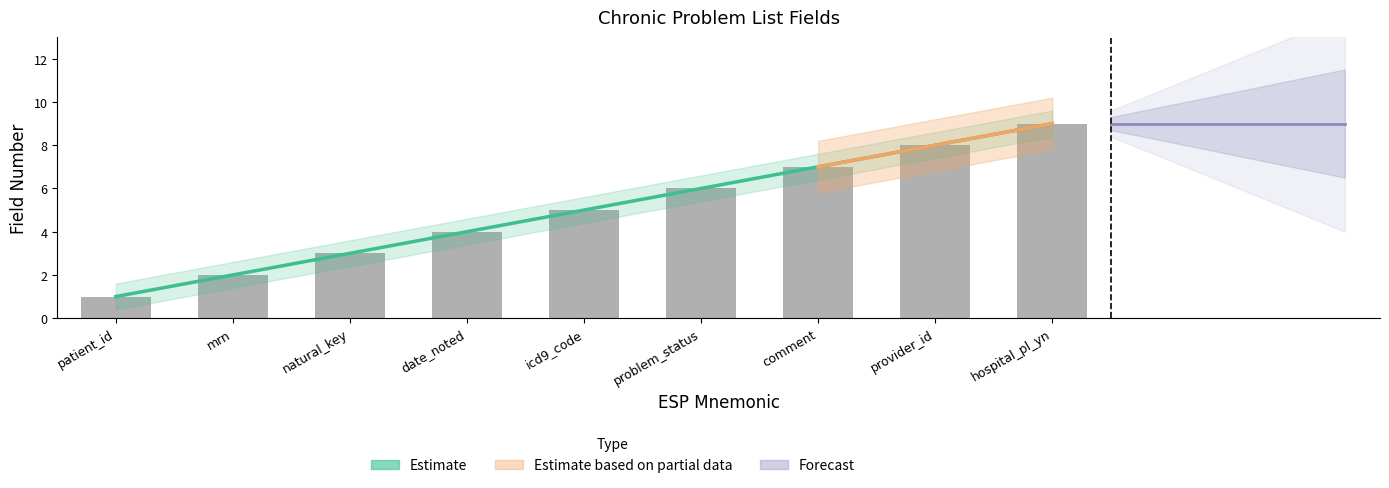

Is it true that the value at icd9_code is 5?

True